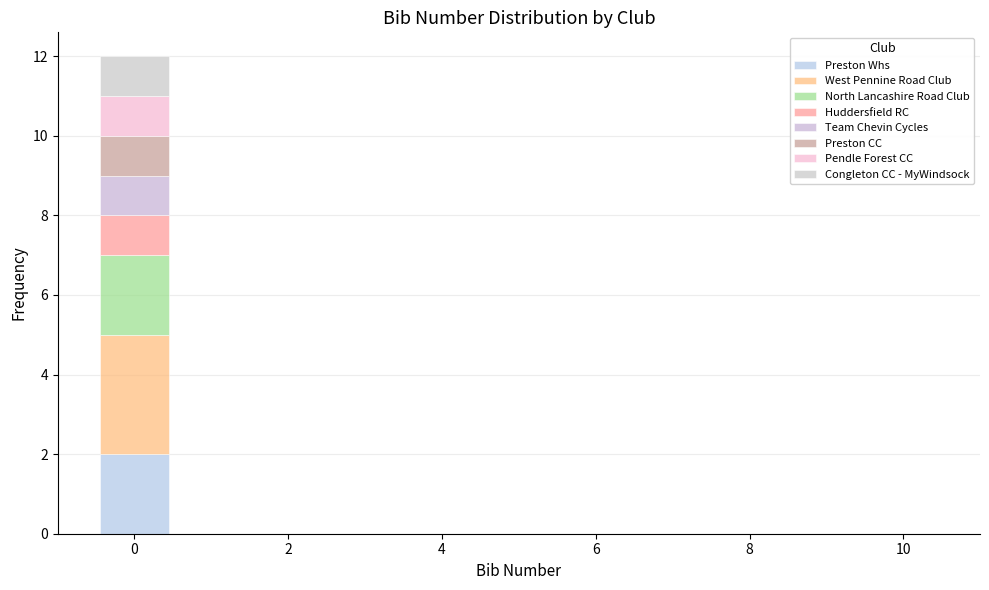

Which range on the x-axis has the tallest stacked bar (by total height)?

-0.5 to 0.5